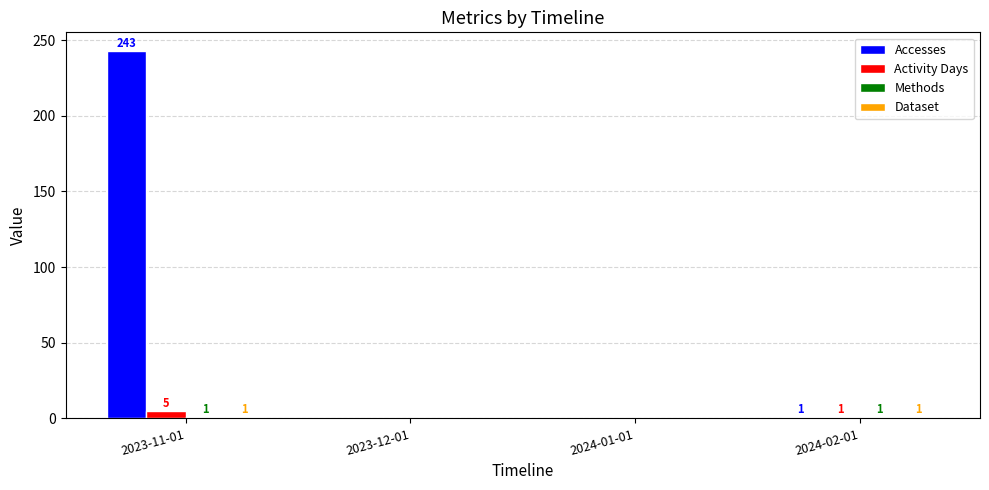

What is the sum of the Accesses values at 2024-01-01 and 2023-11-01?

243